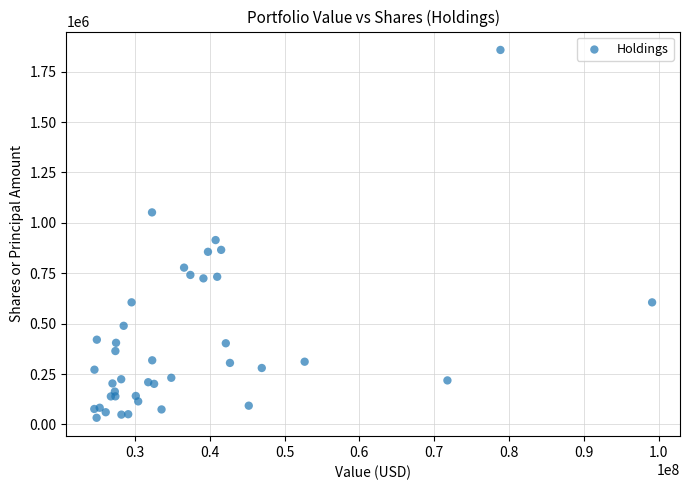

What Y value in the scatter plot is closest to 945538?

914740